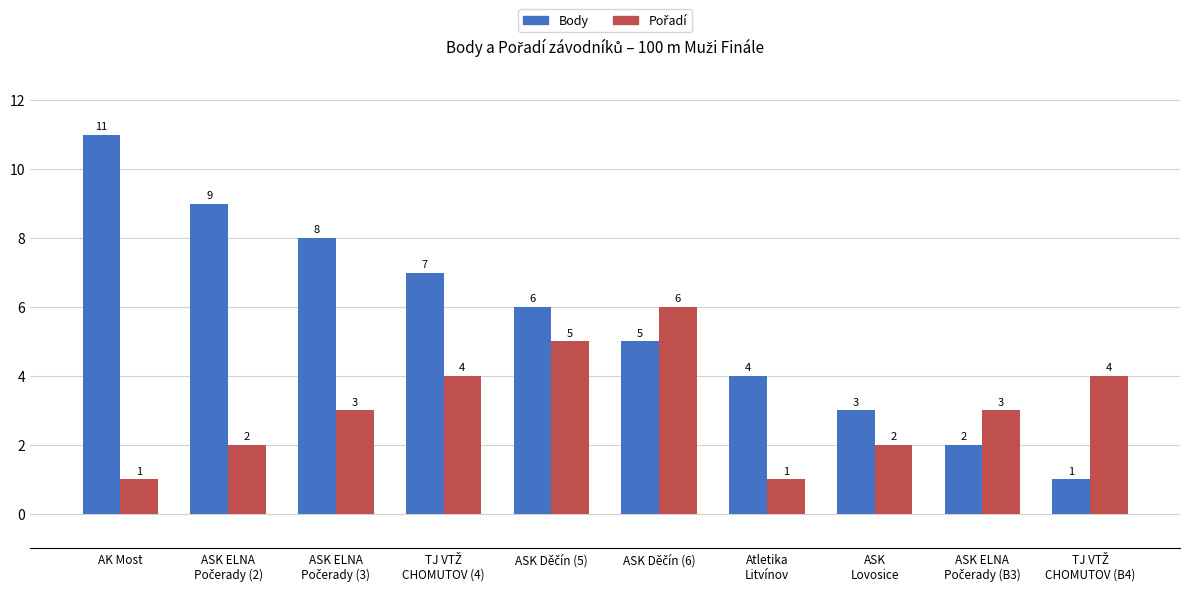

Which category has the highest value across all series?

AK Most